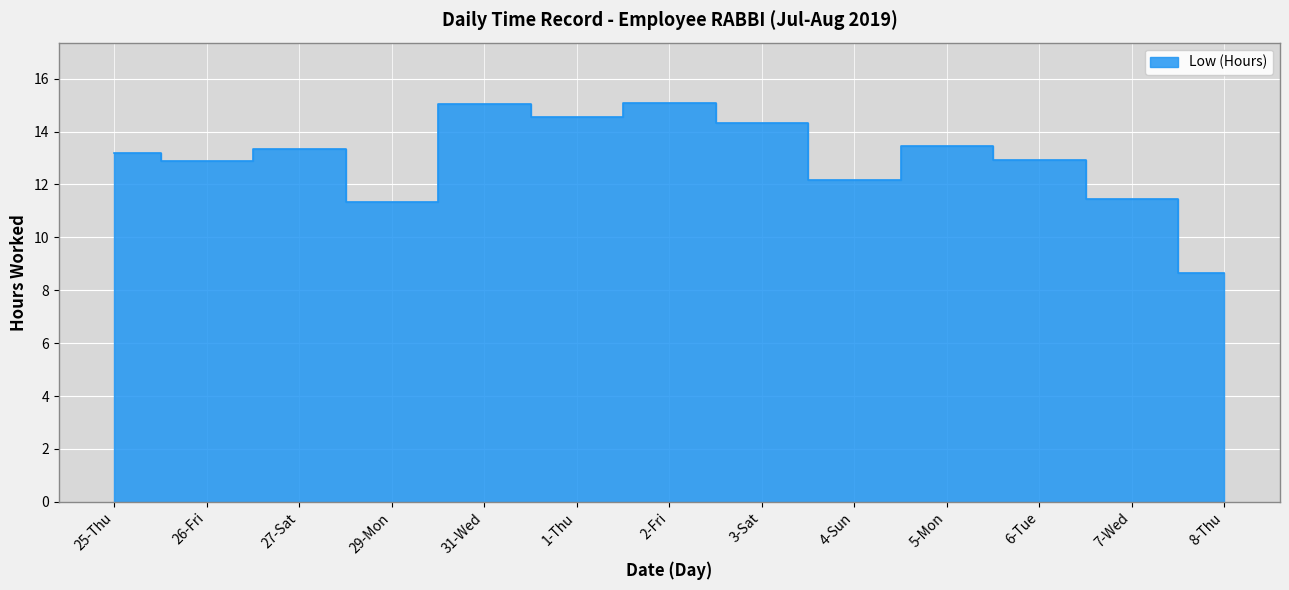

How many data points does each series have?

13